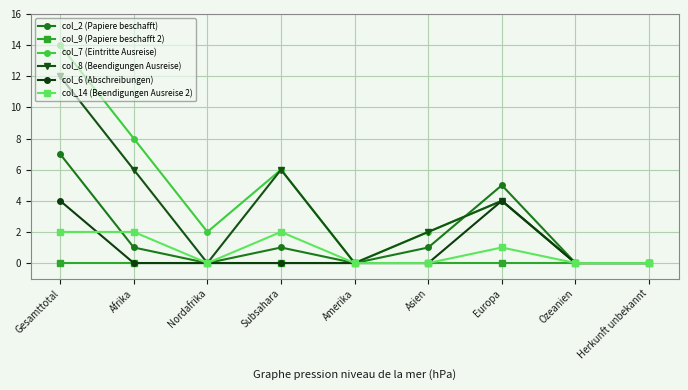

The value of col_8 (Beendigungen Ausreise) at Ozeanien is 0. True or false?

True